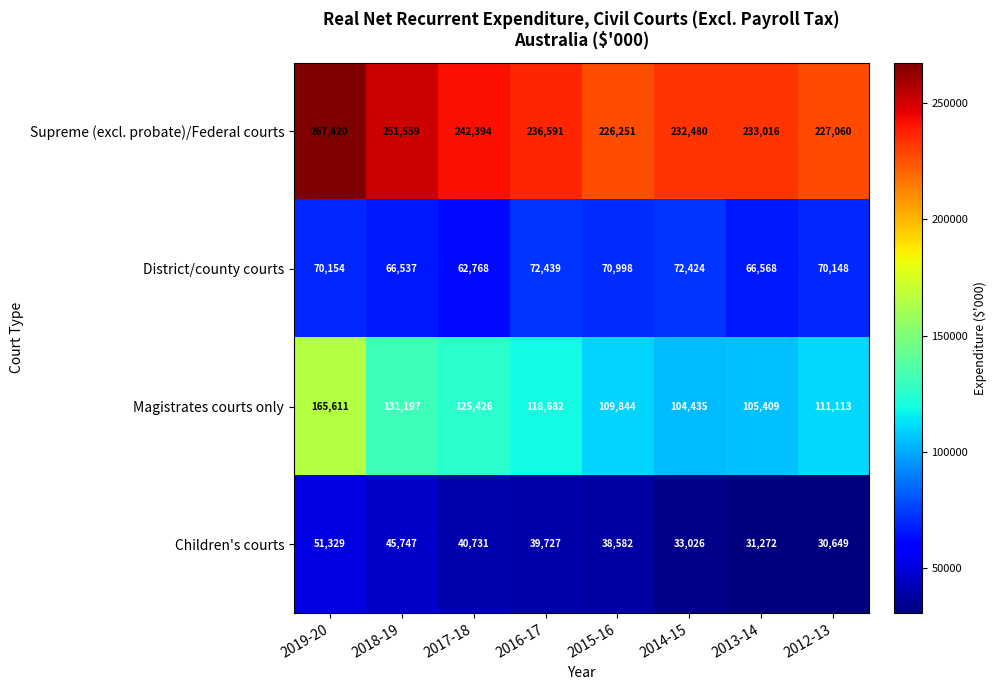

How many data points does each series have?

8